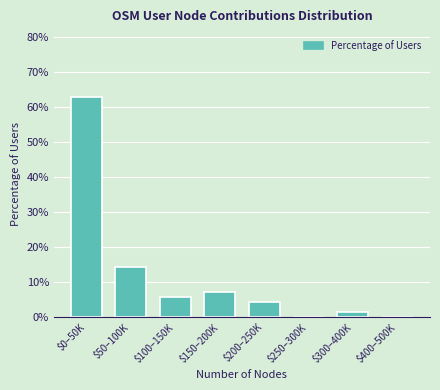

Which category has the highest value across all series?

$0–50K